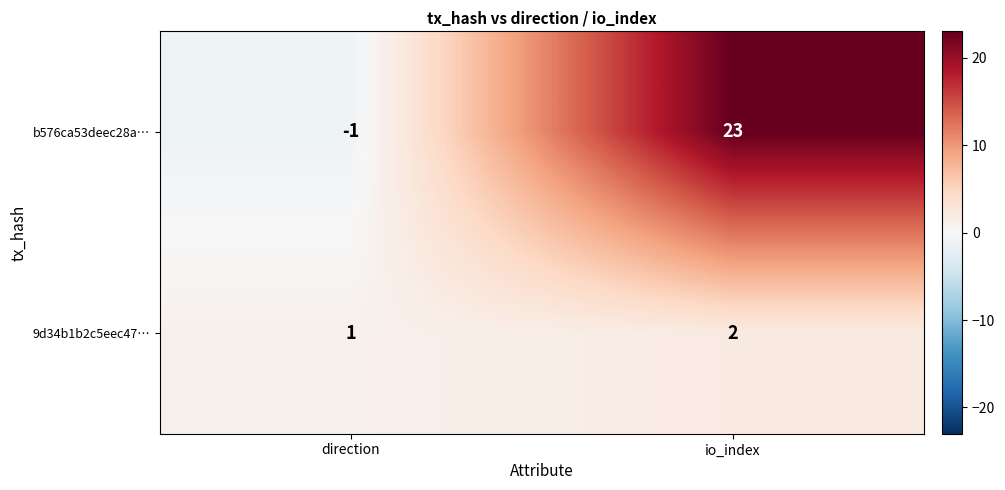

What is the sum of all b576ca53deec28a… values?

22